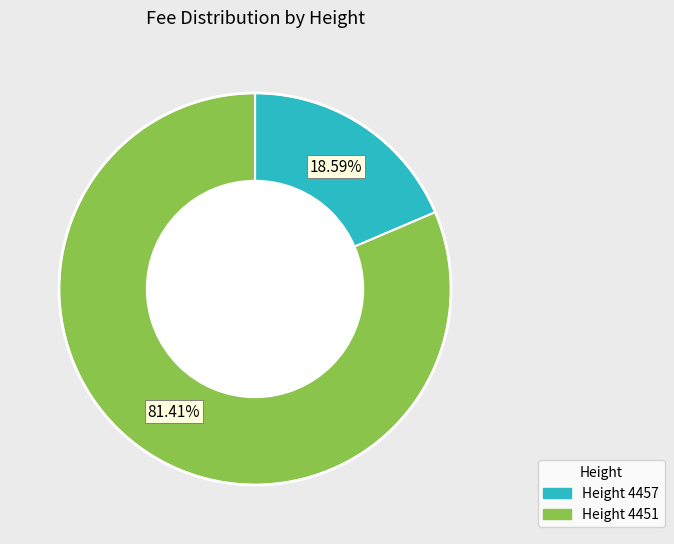

Is there a majority slice in this chart?

Yes